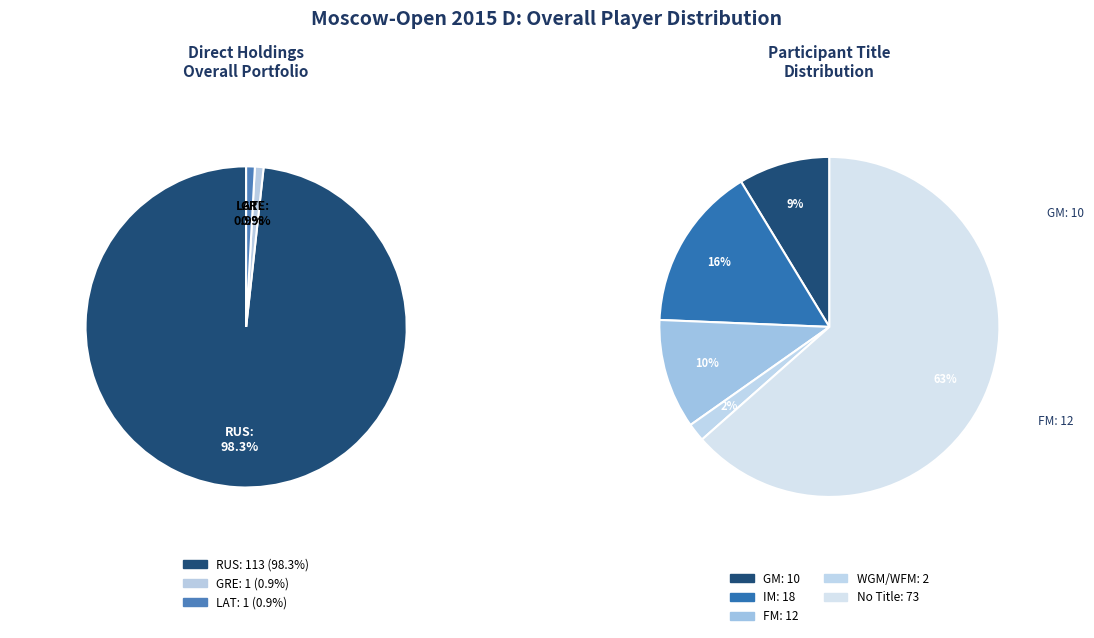

To the nearest percent, what is the difference between the largest and smallest slice percentages?

97%